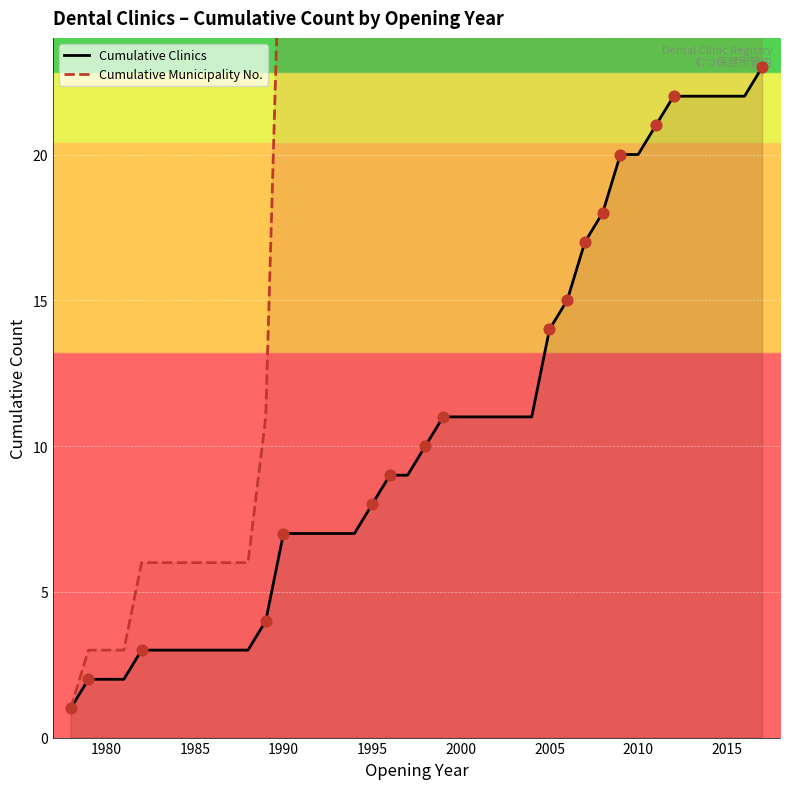

Which series has the widest spread of Y values?

Cumulative Municipality No.